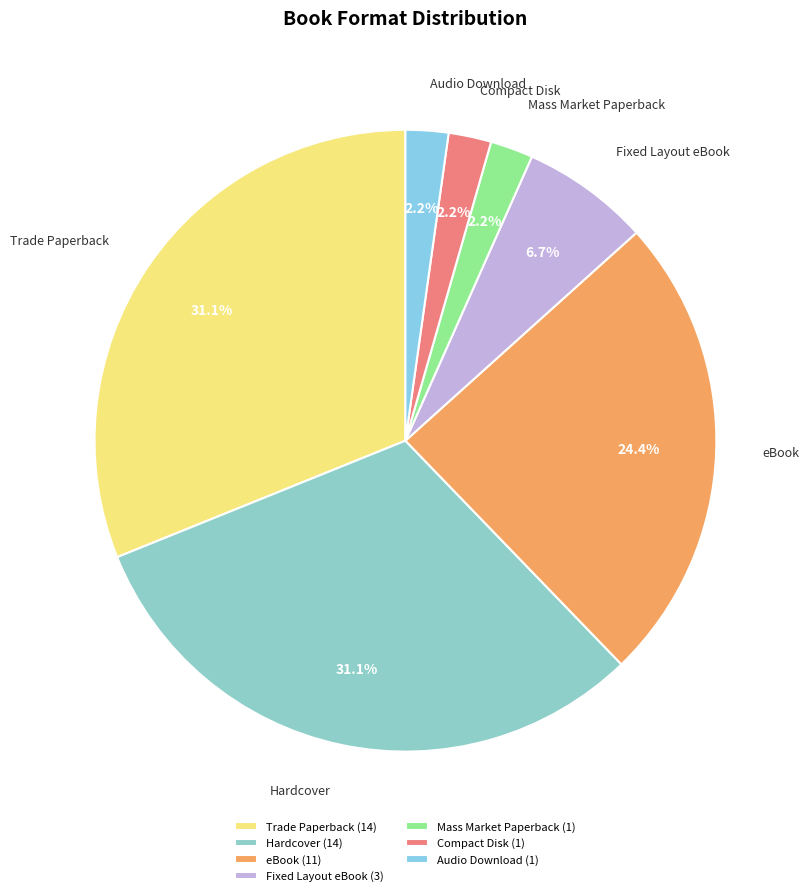

How many segments does this pie chart have?

7